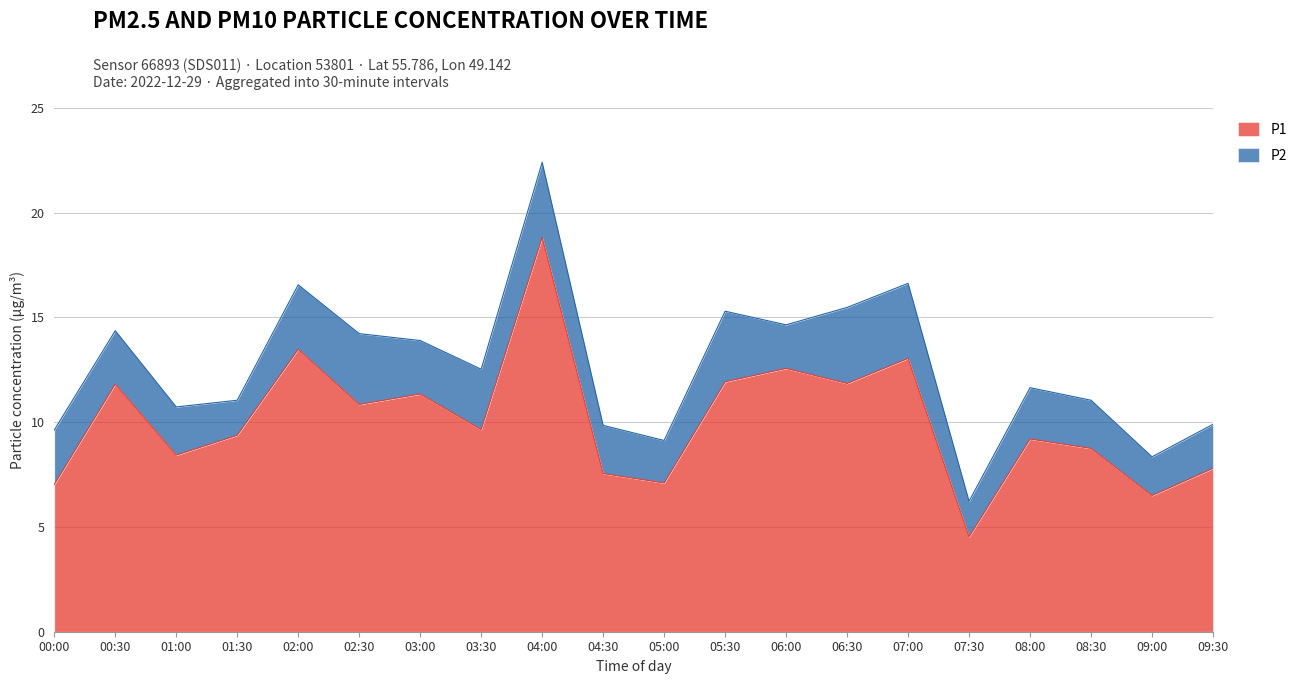

What is the change in value from 02:00 to 06:30?

-1.6